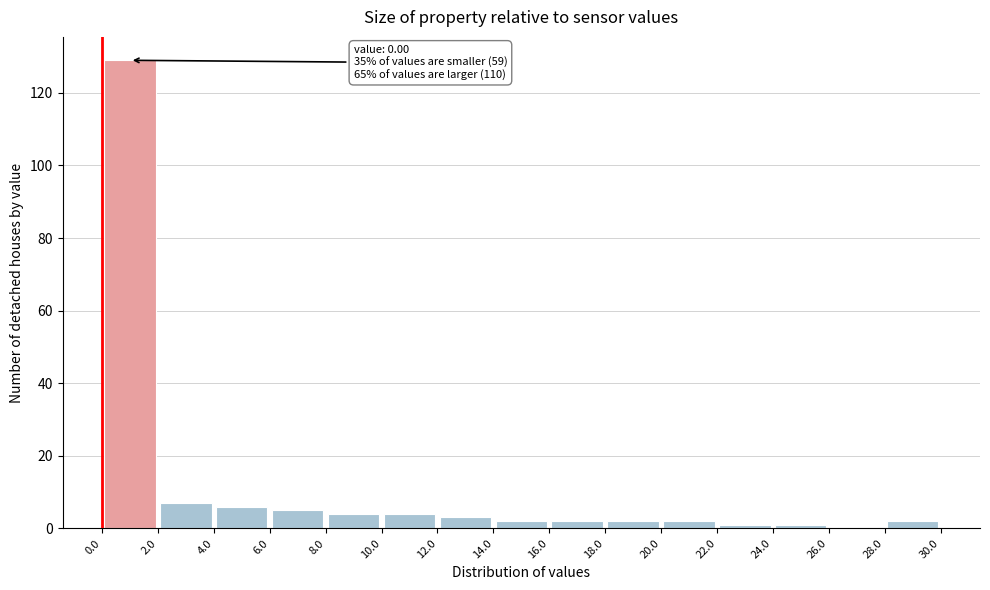

Over which range of the x-axis is the bar tallest?

0.0 to 2.0